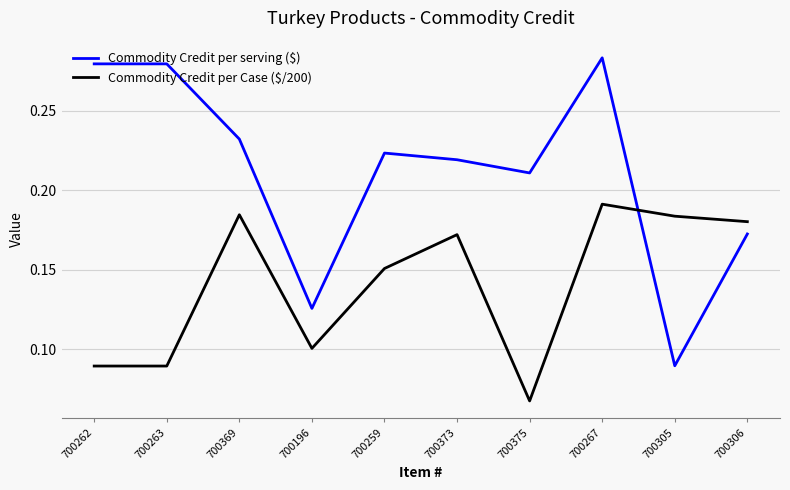

Is the value of Commodity Credit per Case ($/200) at 700196 greater than the value of Commodity Credit per serving ($) at 700373?

No